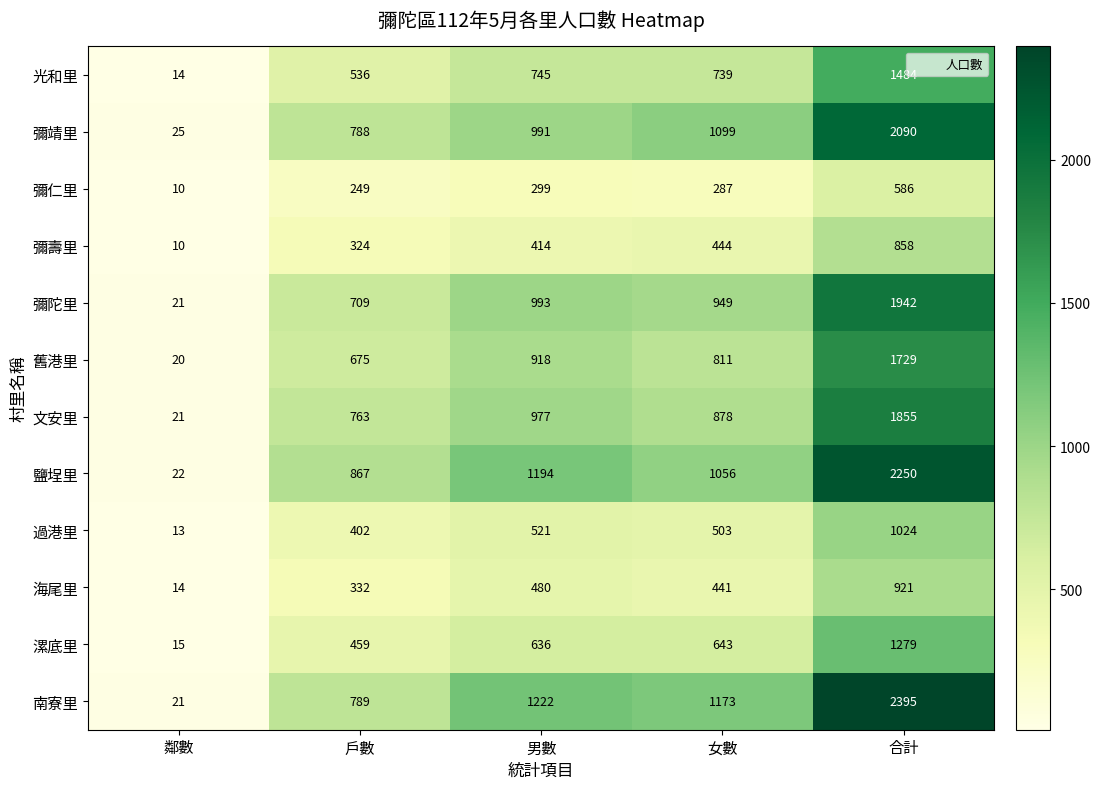

What is the difference between the maximum and second lowest values in the 鹽埕里 series?

1383